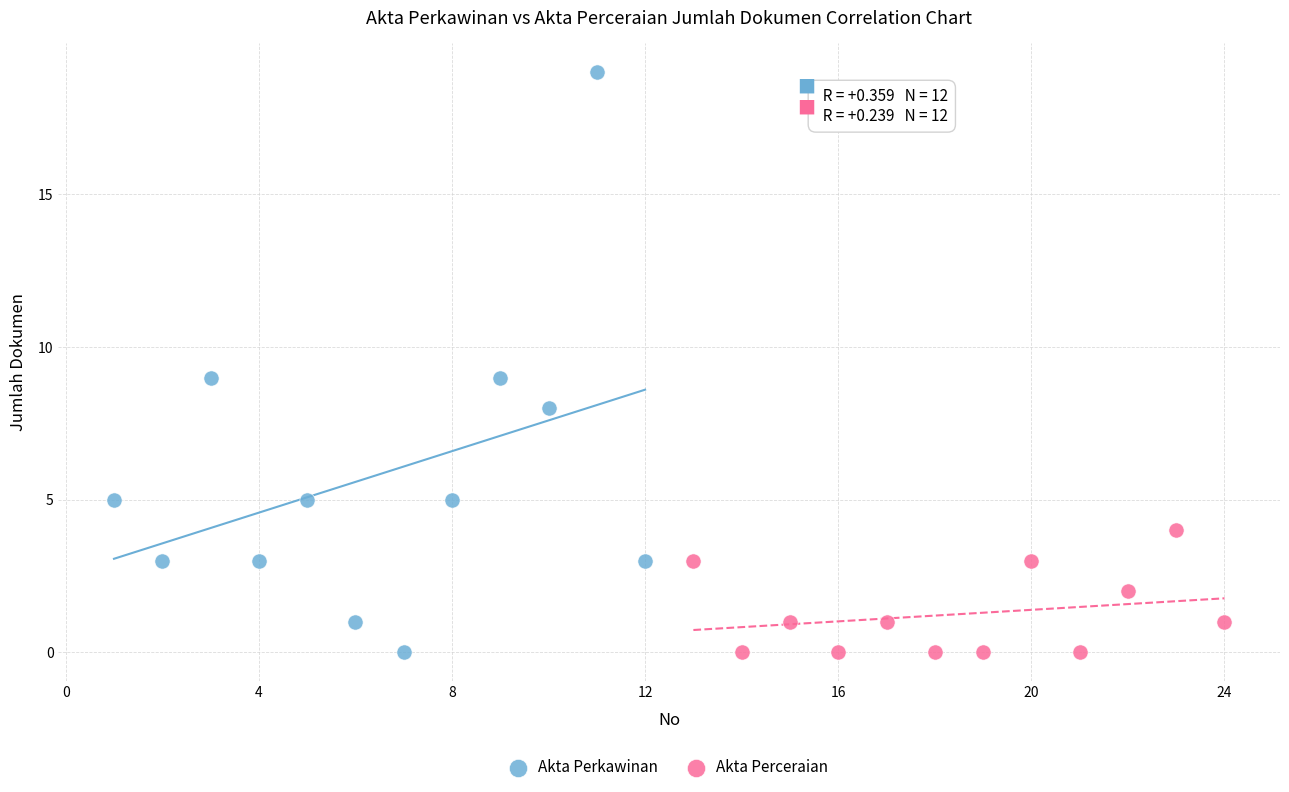

Which series reaches the maximum Y coordinate?

Akta Perkawinan